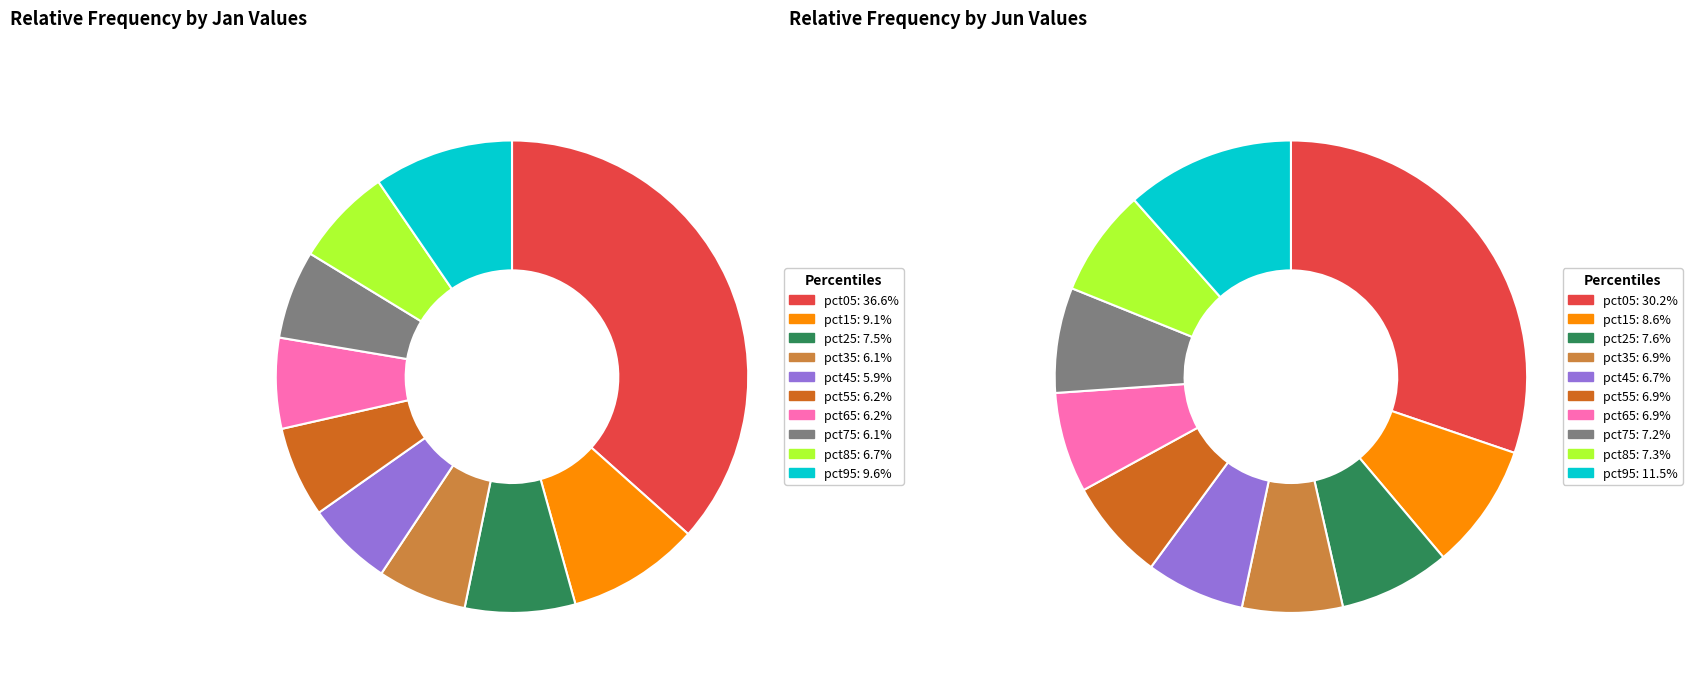

Rank the series by their average value, from lowest to highest.

jun_values, jan_values